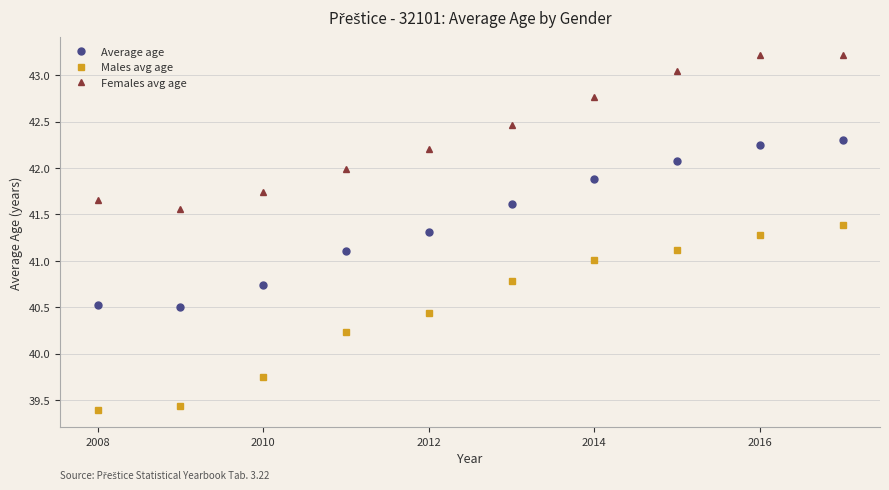

At how many categories does at least one series exceed 40?

10